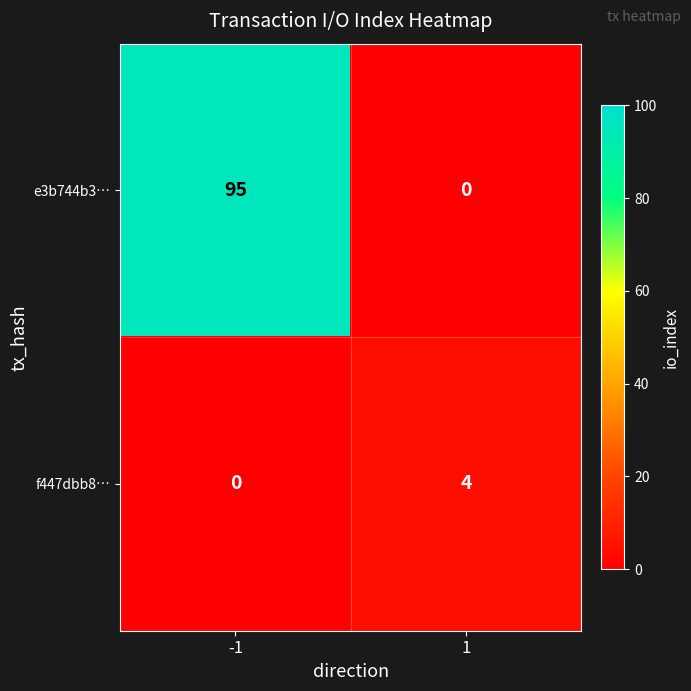

Reading left to right, transcribe all the data shown in this chart.

e3b744b3…: -1=95	1=0
f447dbb8…: -1=0	1=4